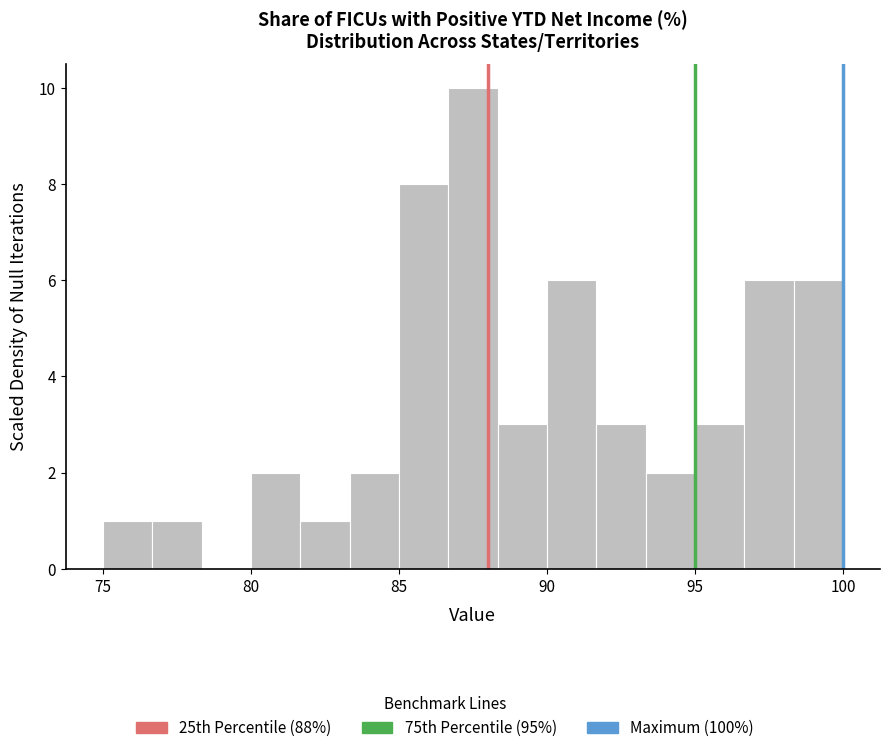

Read against the x-axis, roughly where is the centre of the tallest bar?

87.5